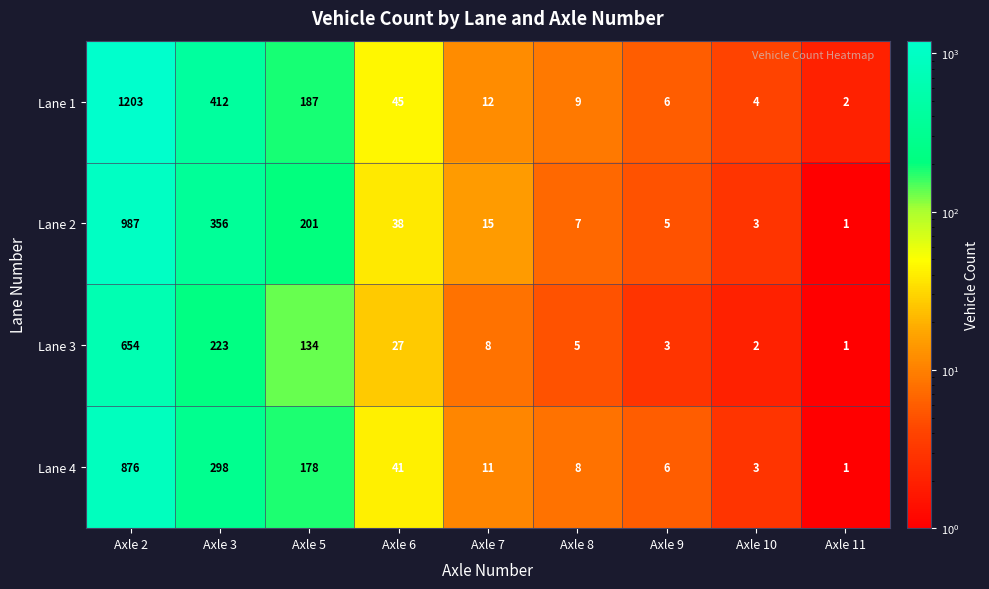

Count the number of data series in this chart.

4